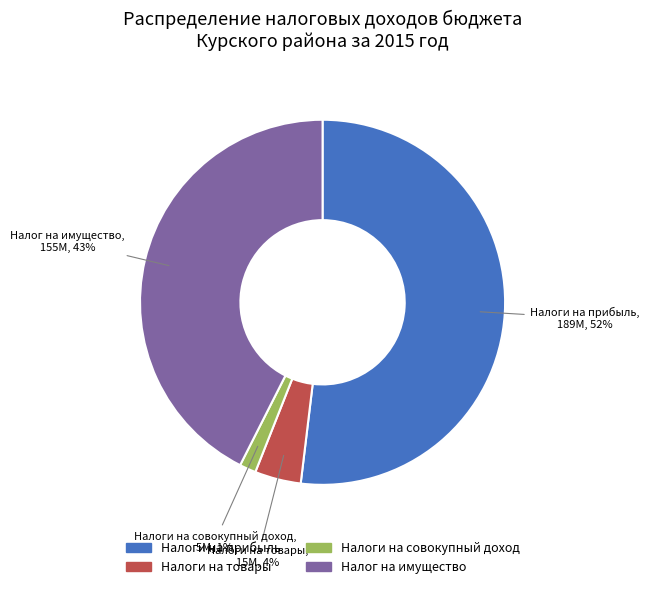

Which slice is the smallest?

Налоги на совокупный доход